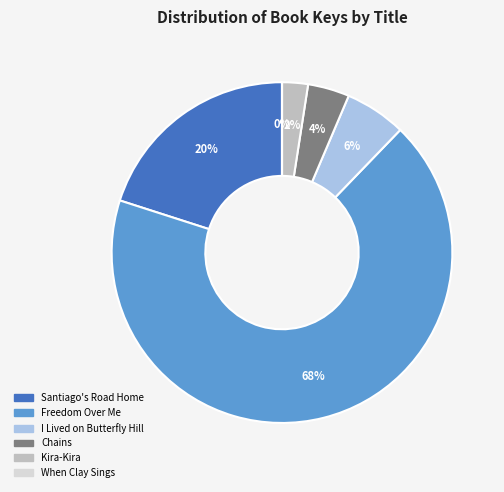

Which has a higher value, Freedom Over Me or Kira-Kira?

Freedom Over Me